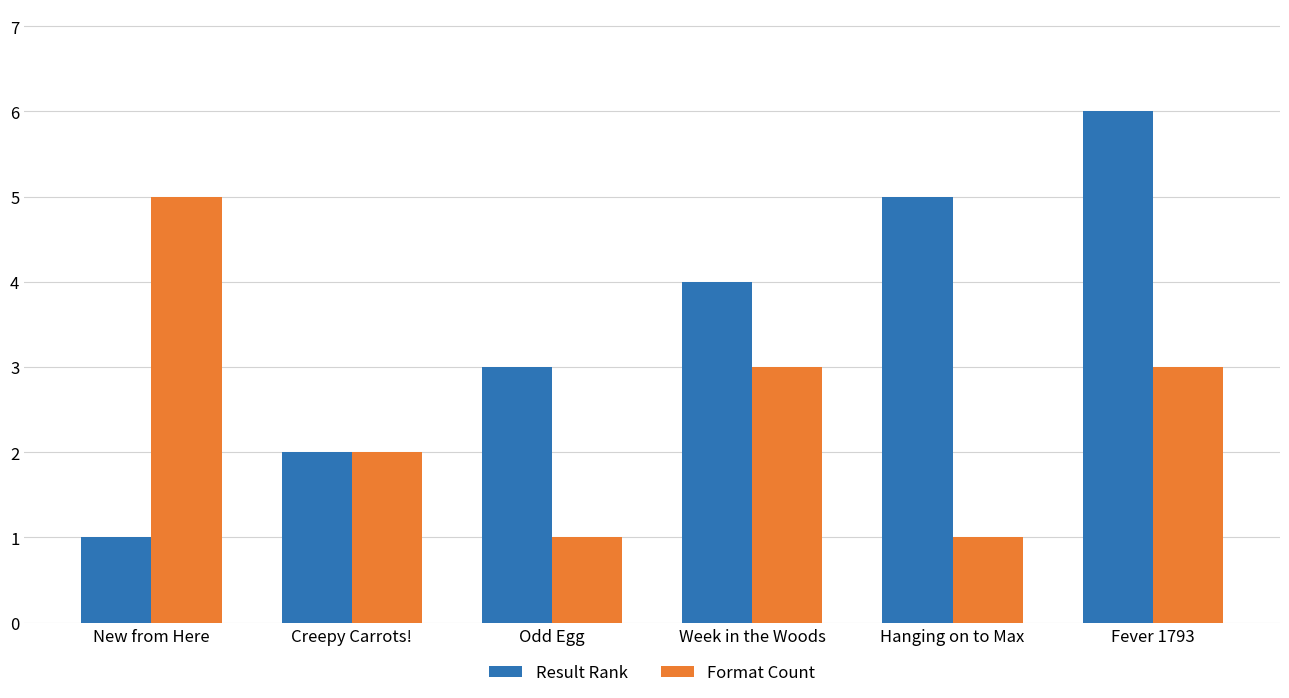

At which label does Format Count reach its peak?

New from Here